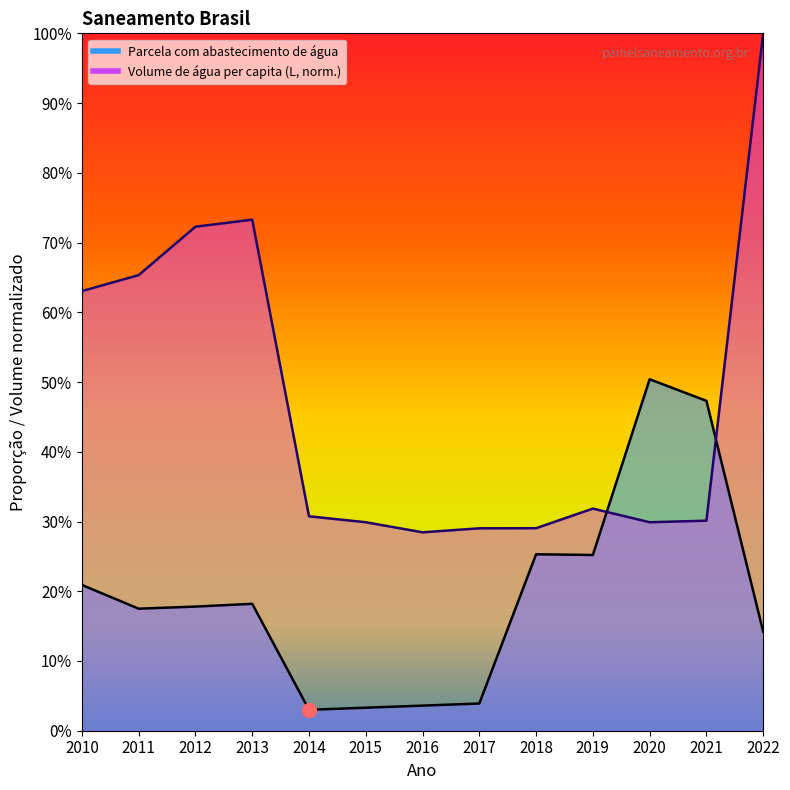

At which category is the sum across all series the highest?

2022